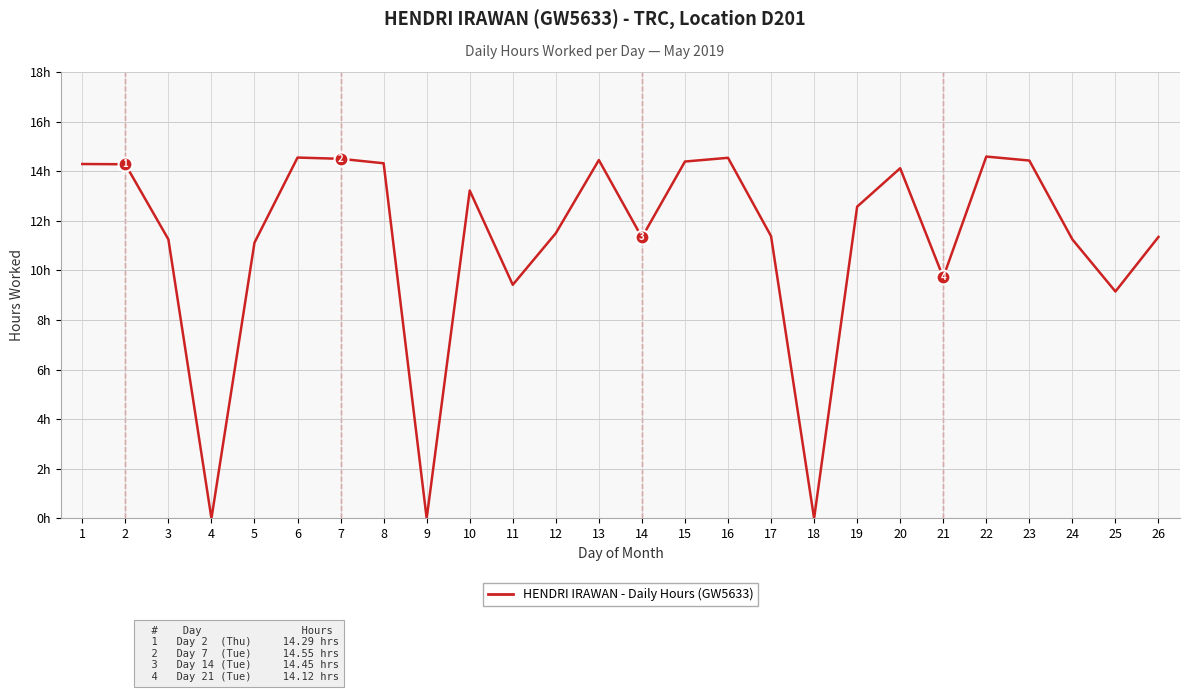

Is this an area chart (filled region under the line)?

No